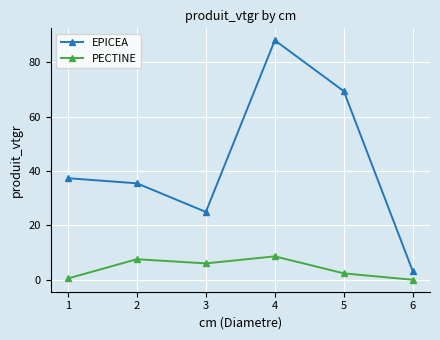

What is the sum of all EPICEA values?

258.5